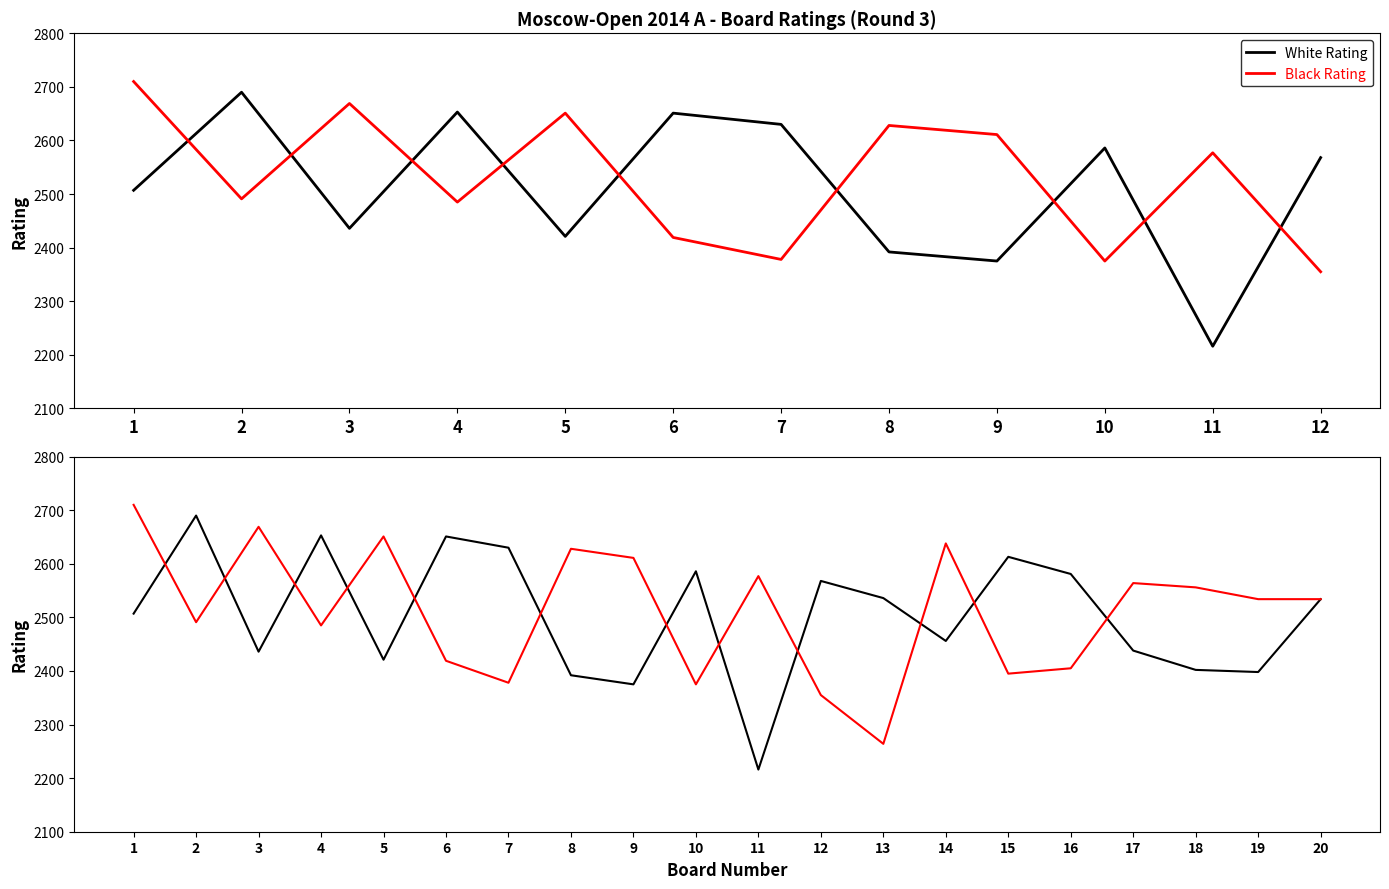

Is this an area chart (filled region under the line)?

No